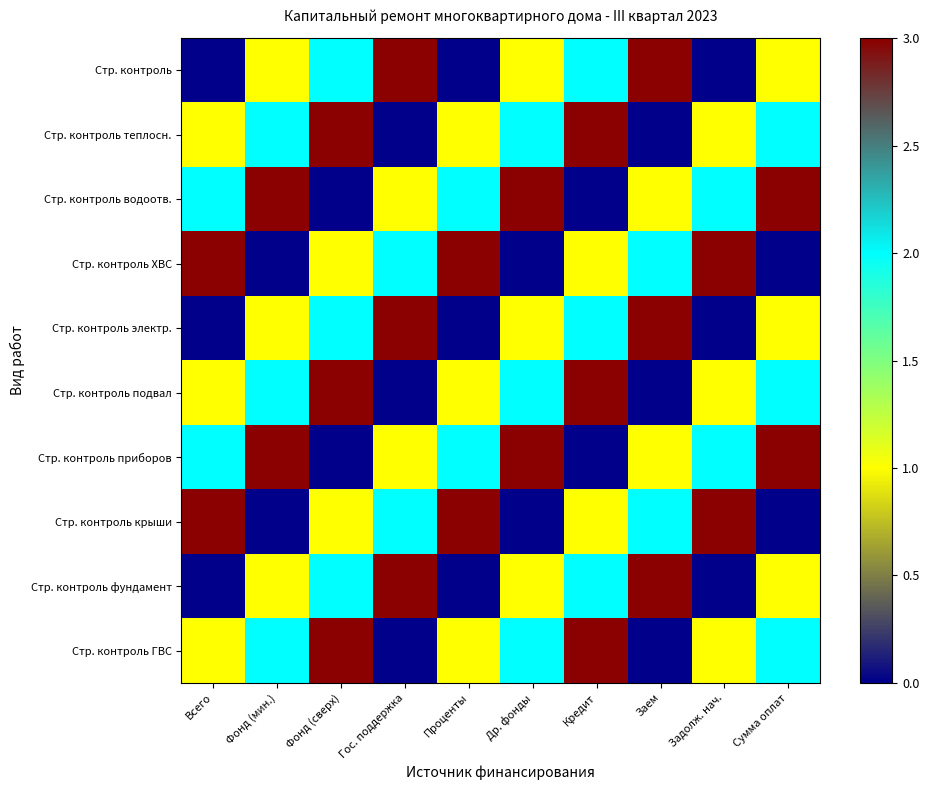

Which label corresponds to the smallest value in the chart?

Всего